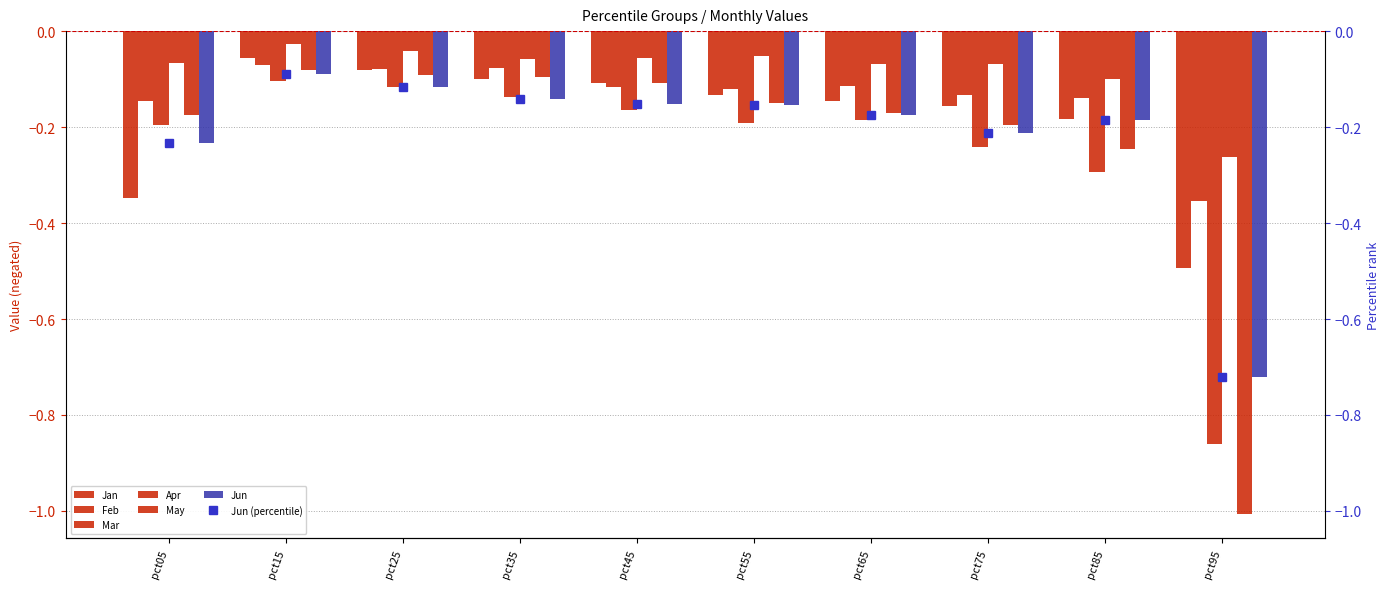

Reading left to right, what are all the values shown in this chart?

Jan: -0.3	-0.1	-0.1	-0.1	-0.1	-0.1	-0.1	-0.2	-0.2	-0.5
Feb: -0.1	-0.1	-0.1	-0.1	-0.1	-0.1	-0.1	-0.1	-0.1	-0.4
Mar: -0.2	-0.1	-0.1	-0.1	-0.2	-0.2	-0.2	-0.2	-0.3	-0.9
Apr: -0.1	-0.0	-0.0	-0.1	-0.1	-0.1	-0.1	-0.1	-0.1	-0.3
May: -0.2	-0.1	-0.1	-0.1	-0.1	-0.1	-0.2	-0.2	-0.2	-1.0
Jun: -0.2	-0.1	-0.1	-0.1	-0.2	-0.2	-0.2	-0.2	-0.2	-0.7